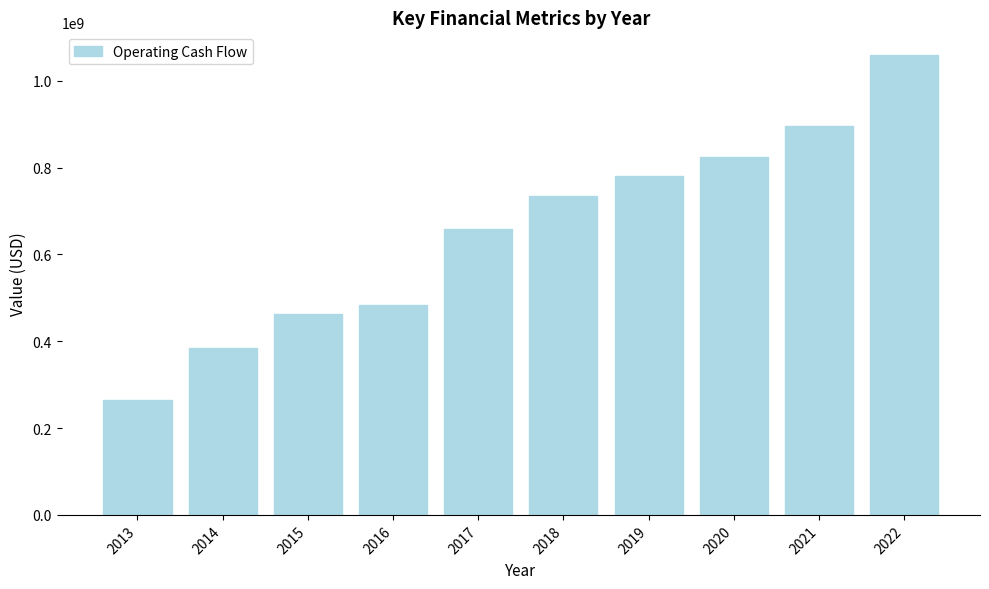

Which has a higher value, 2013 or 2016?

2016